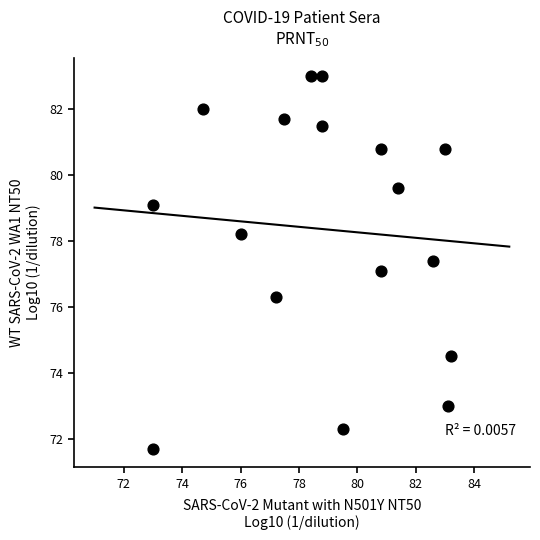

What is the range of Y values (max minus min)?

11.3